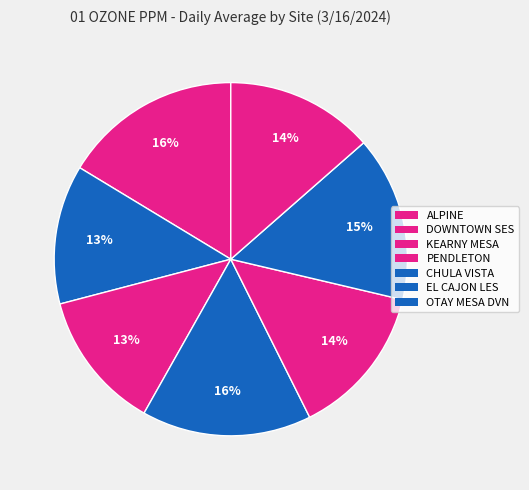

Which slice is the smallest?

CHULA VISTA